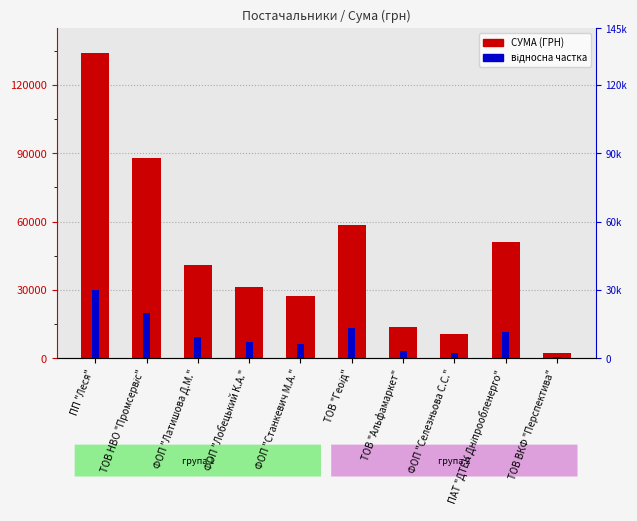

Which category has the lowest value in the відносна частка series?

ТОВ ВКФ "Перспектива"